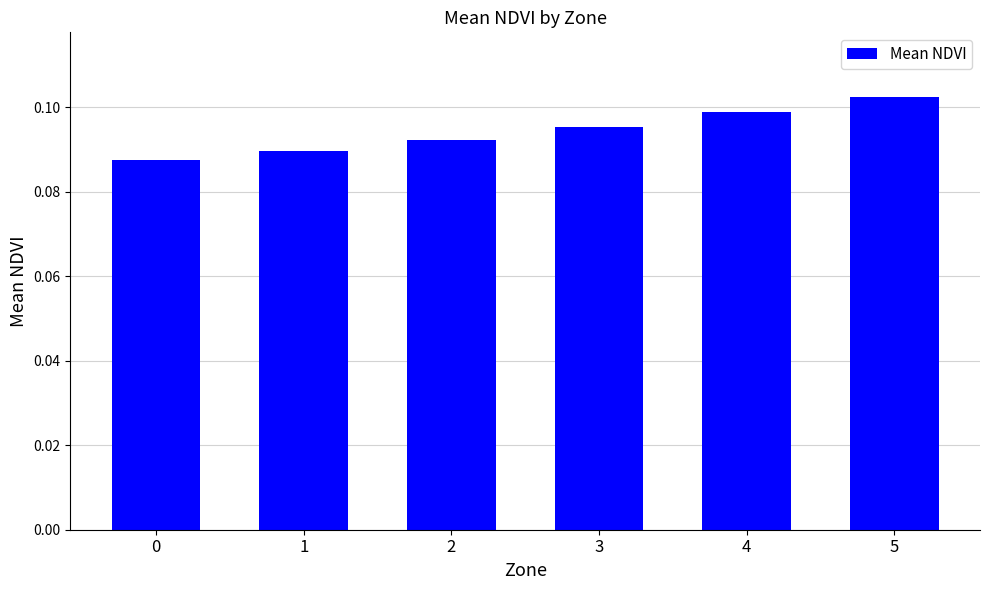

Is it true that the value at 5 is 0.2?

False